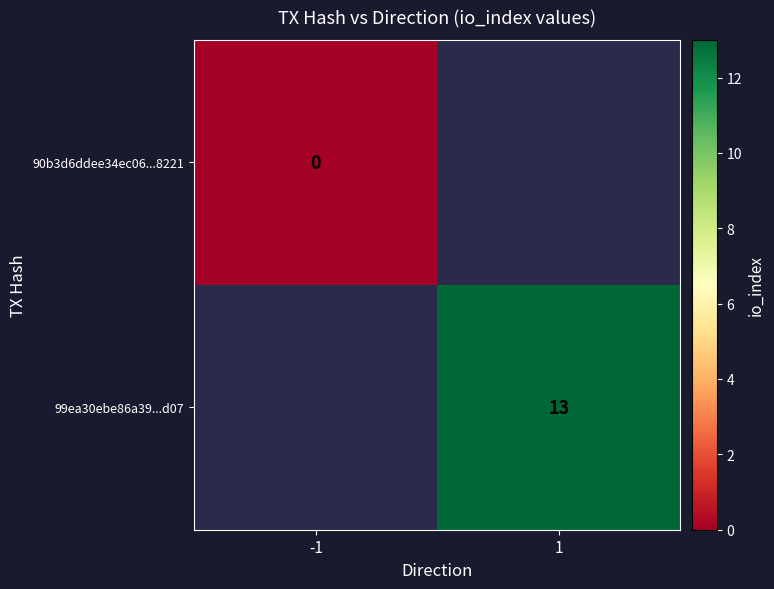

The 99ea30ebe86a39...d07 series shows 23.1 at 1. True or false?

False